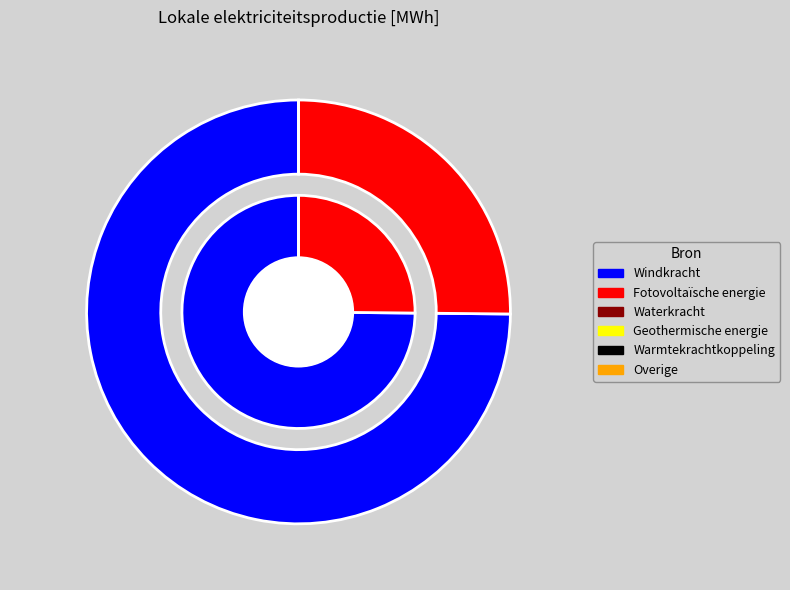

Is there a majority slice in this chart?

Yes